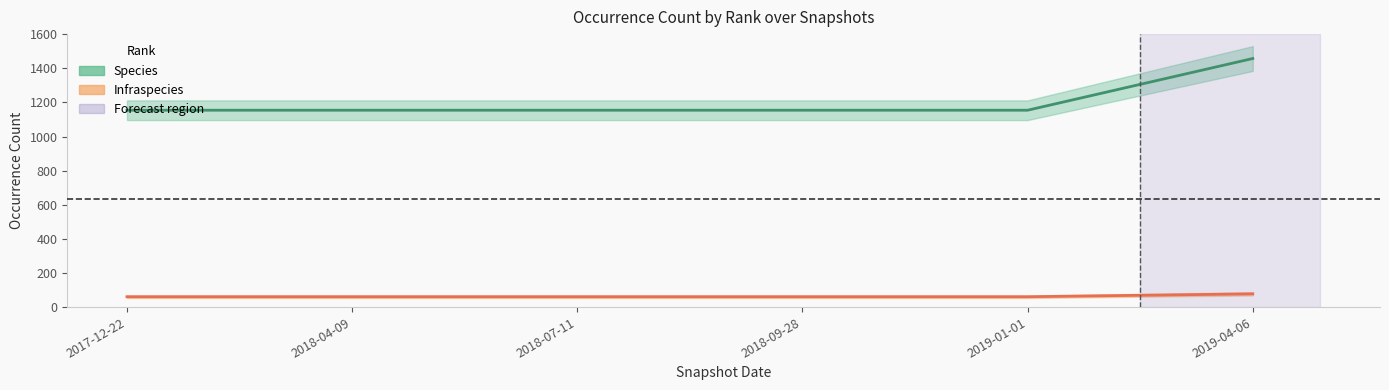

What is the difference between the maximum and minimum values in the Infraspecies series?

17